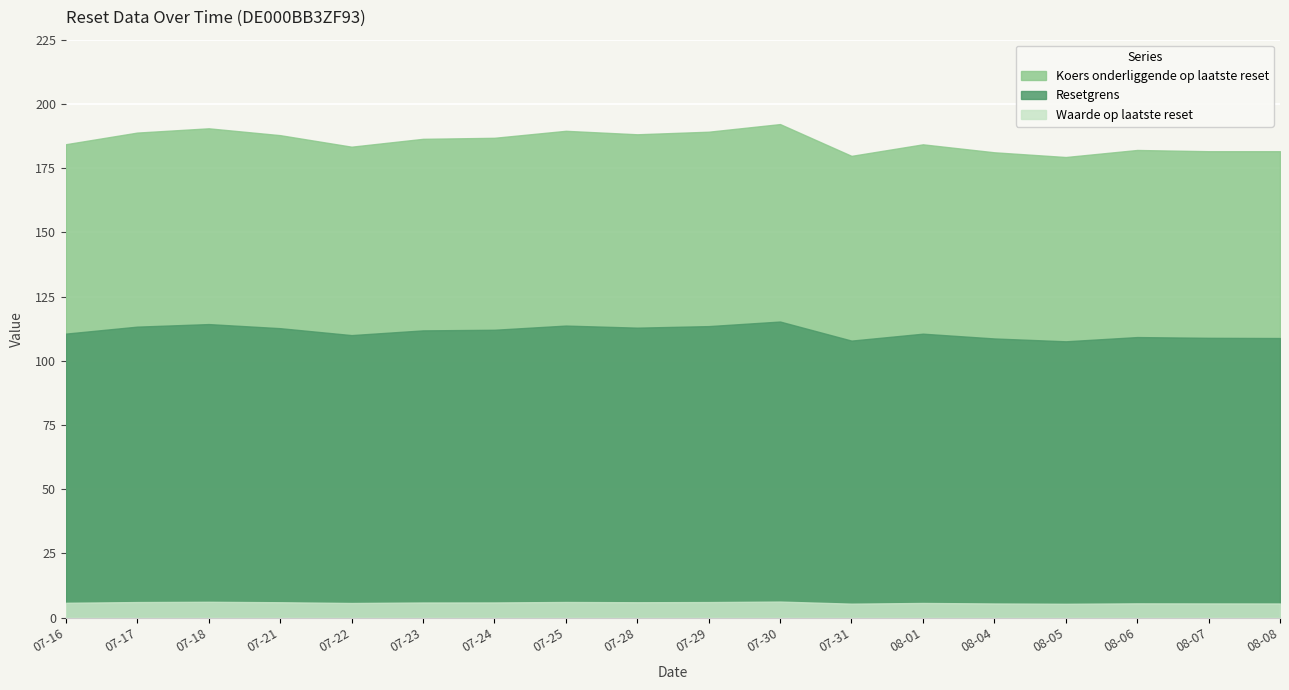

What position from the left is 07-28?

9